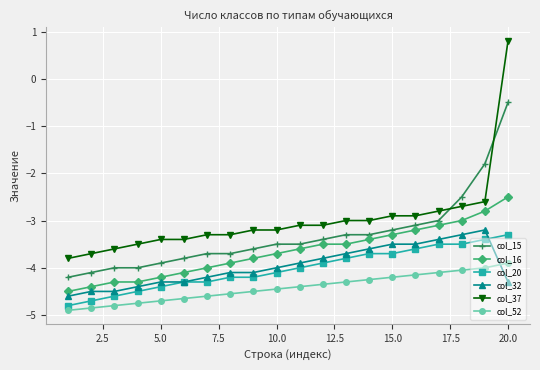

Which series has the widest spread of values?

col_37